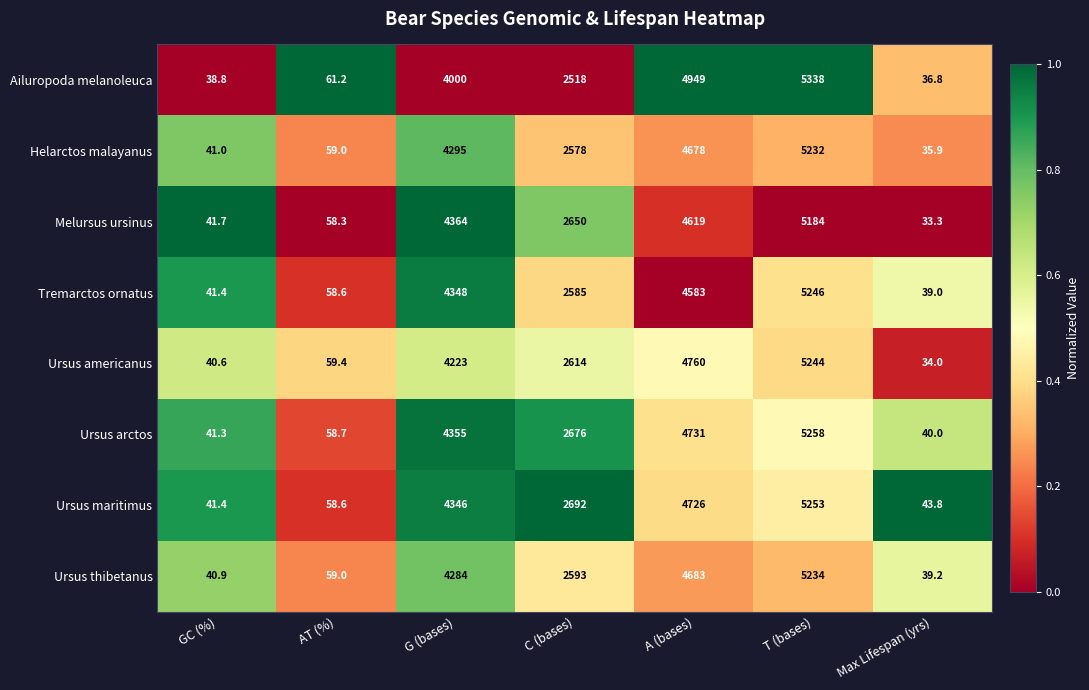

List the series in order of their peak value, lowest first.

Melursus ursinus, Helarctos malayanus, Ursus thibetanus, Ursus americanus, Tremarctos ornatus, Ursus maritimus, Ursus arctos, Ailuropoda melanoleuca